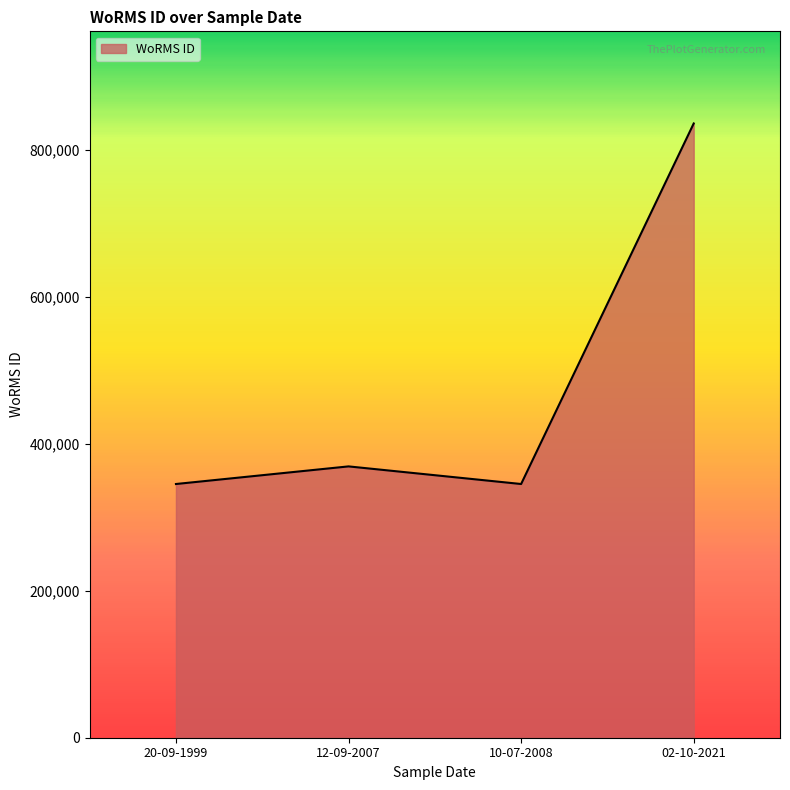

True or false: the data has more than 0 interior local peaks.

True